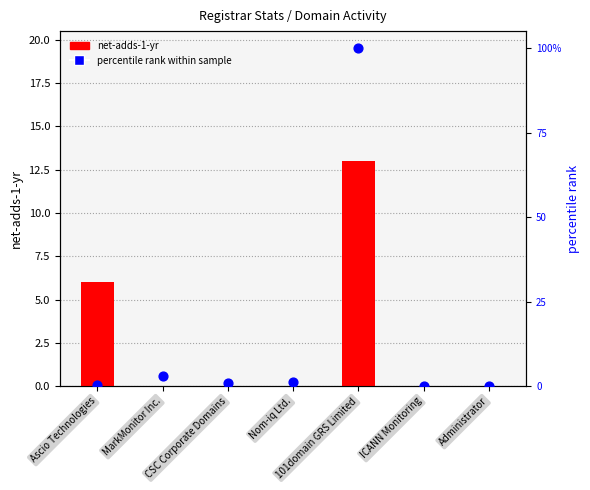

Which series contains the highest Y value?

percentile rank within sample